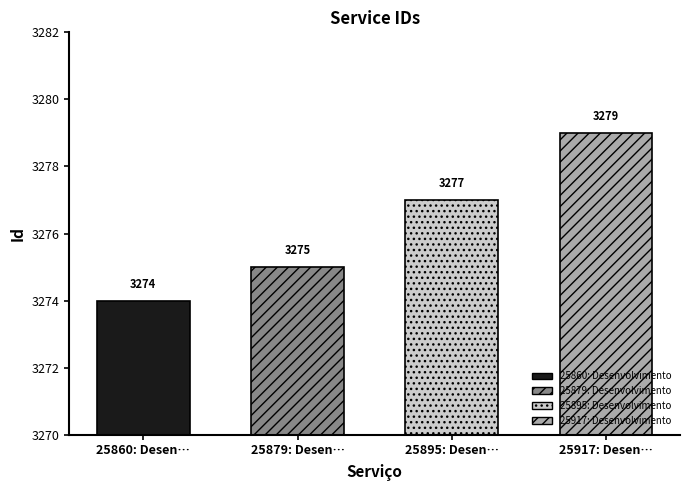

At which label is the value closest to 3276?

25879: Desenvolvimento